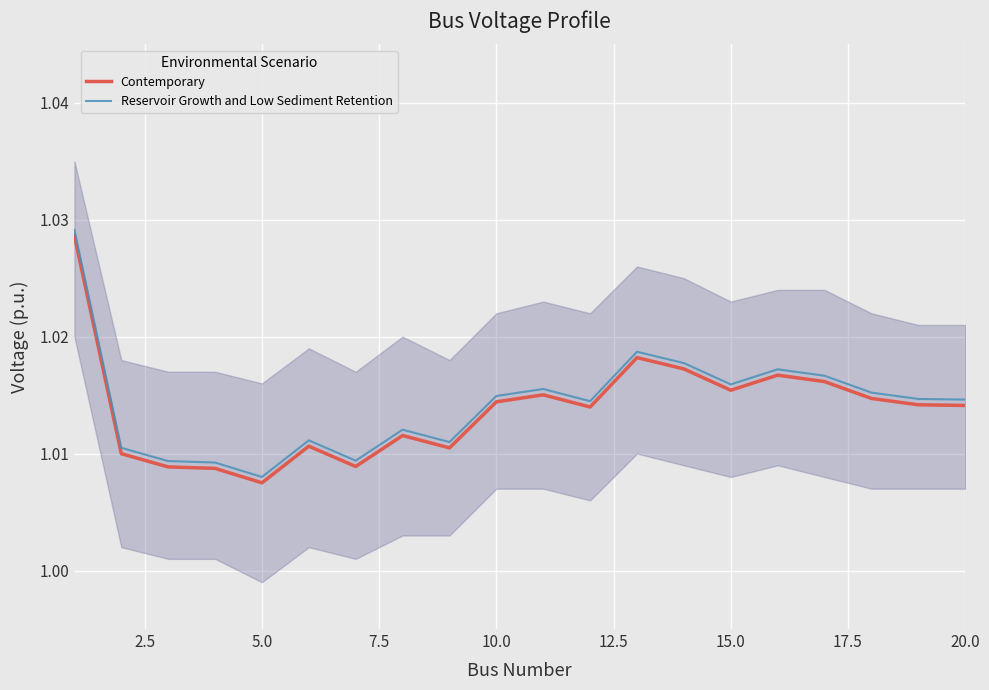

At which label is Reservoir Growth and Low Sediment Retention closest to 1?

5.0